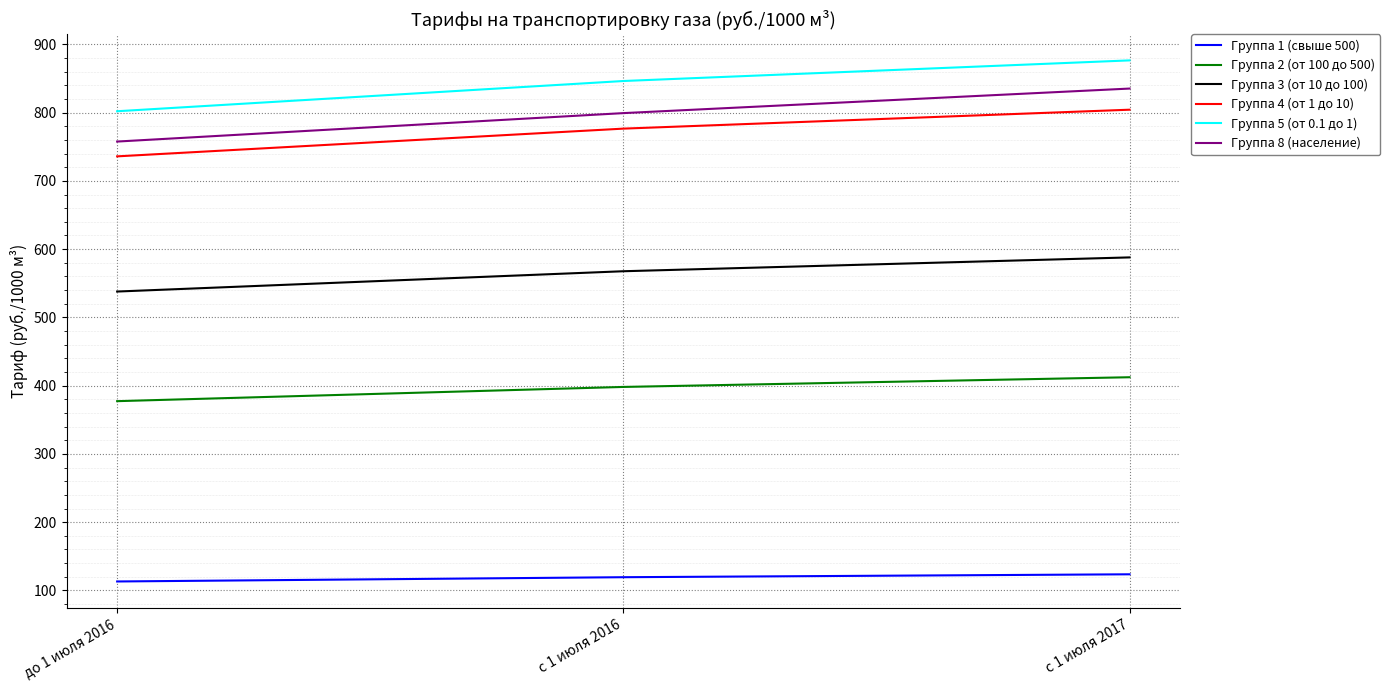

Which category has the highest value in the Группа 5 (от 0.1 до 1) series?

с 1 июля 2017